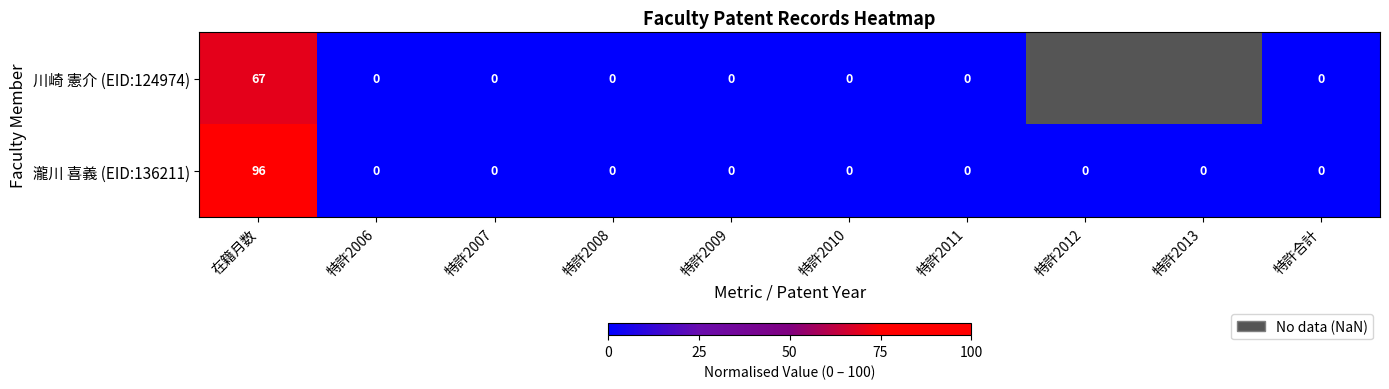

Which label corresponds to the largest value in the chart?

在籍月数